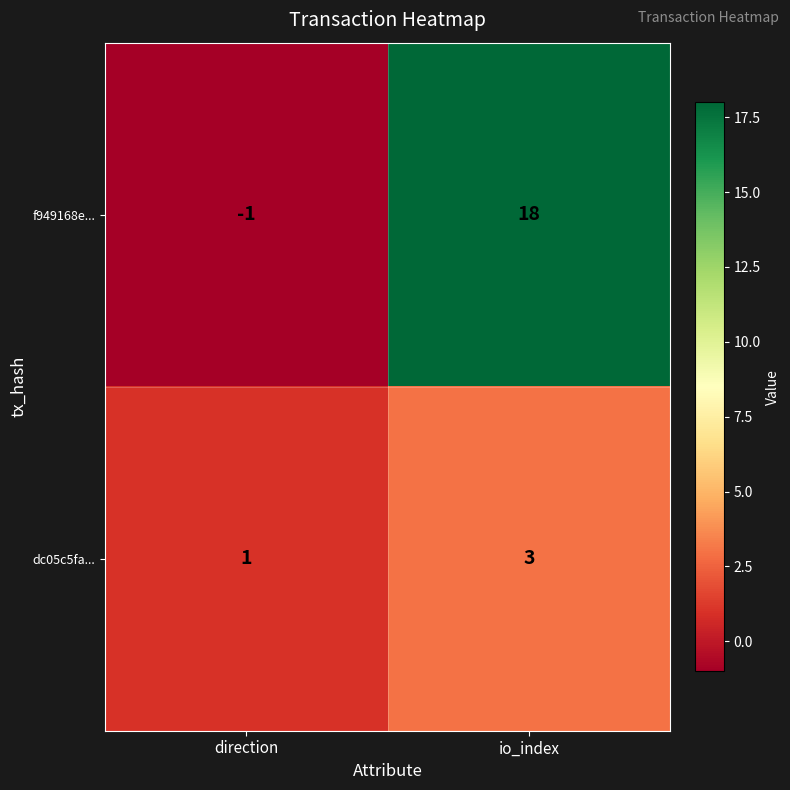

What is the spread (max minus min) of values at io_index?

15